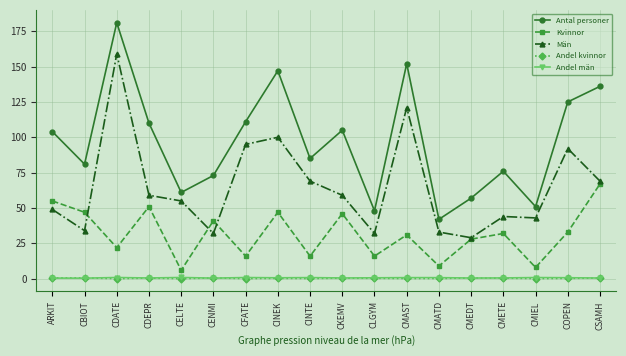

True or false: Män and Andel män intersect in this chart.

False